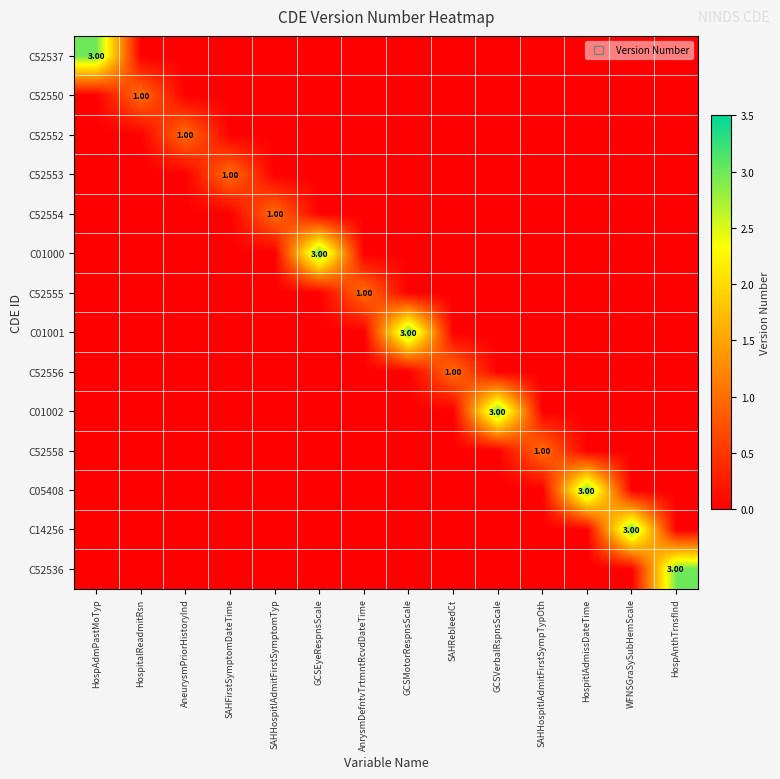

How many series are shown in this chart?

14